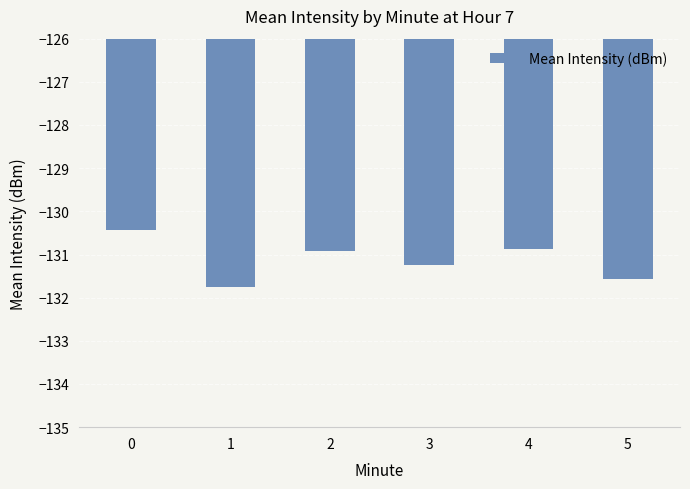

What is the sum of the values at 0 and 4?

-261.3